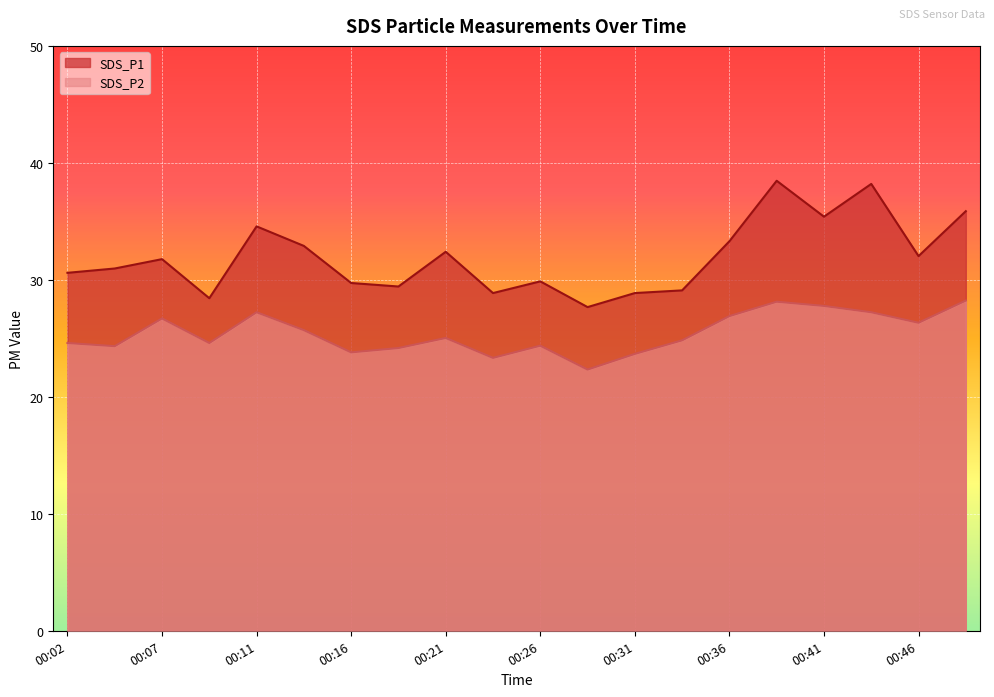

Between 00:09 and 00:29, which is larger?

00:09